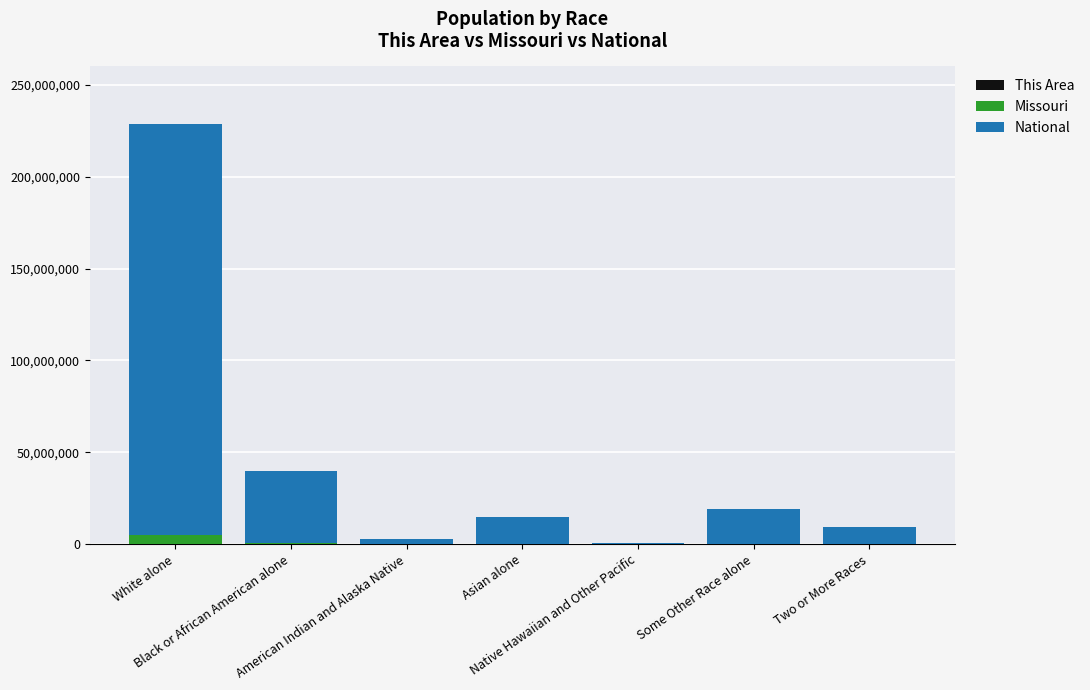

Which series has the largest total across all categories?

National